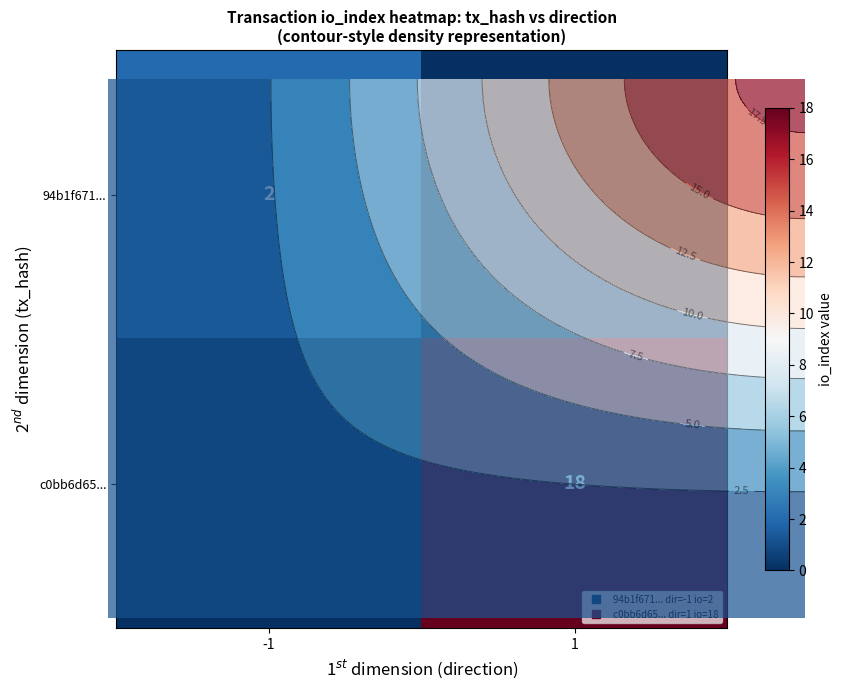

Between -1 and 1, which series saw the biggest shift?

c0bb6d65...